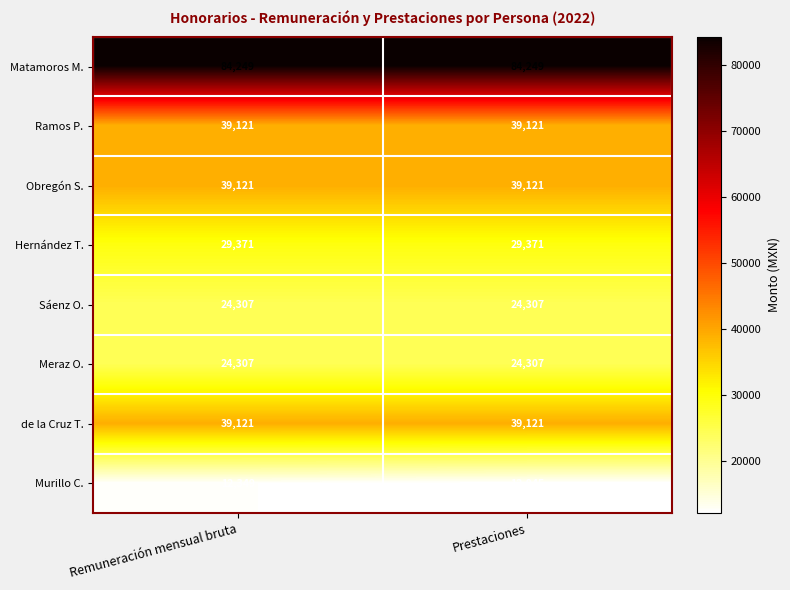

What value does the Ramos P. series have at Remuneración mensual bruta?

39121